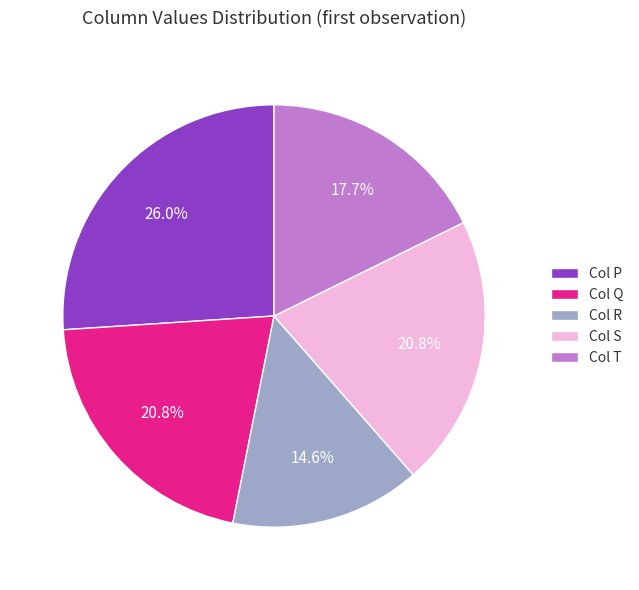

What portion of the pie excludes Col R?

85.4%